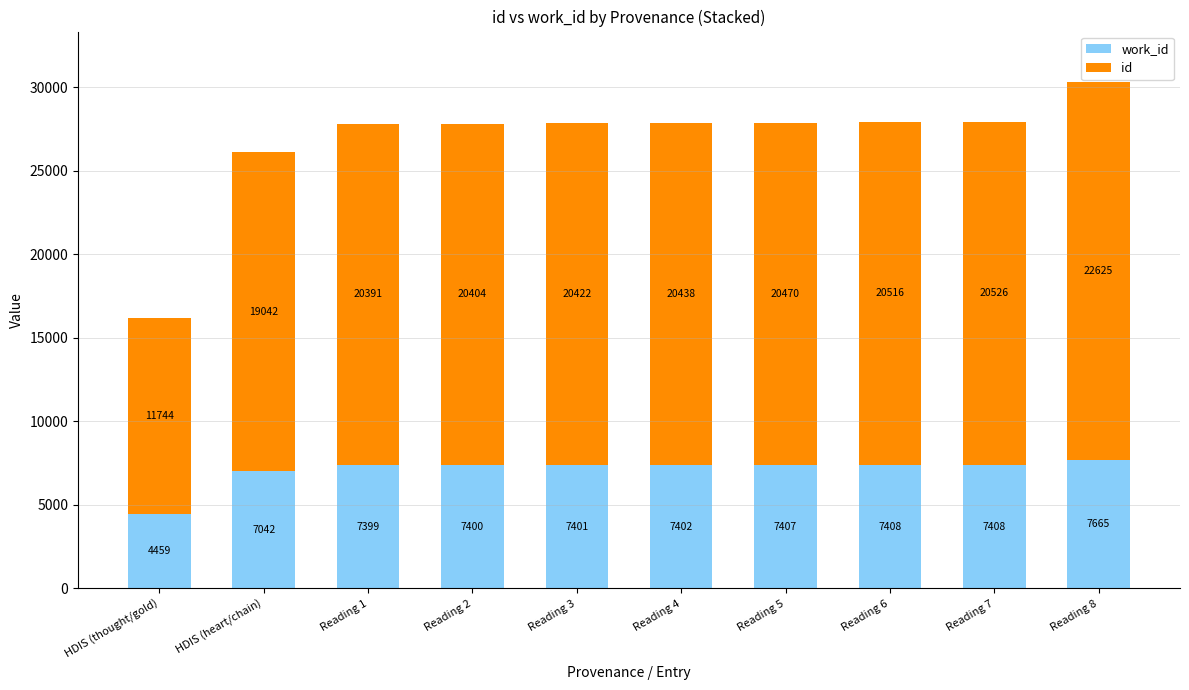

At which category is the sum across all series the highest?

Reading 8